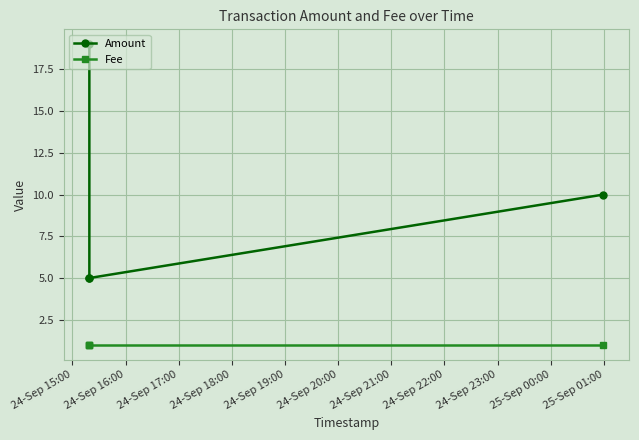

Is it true that Fee equals 1 at 24-Sep 17:00?

True